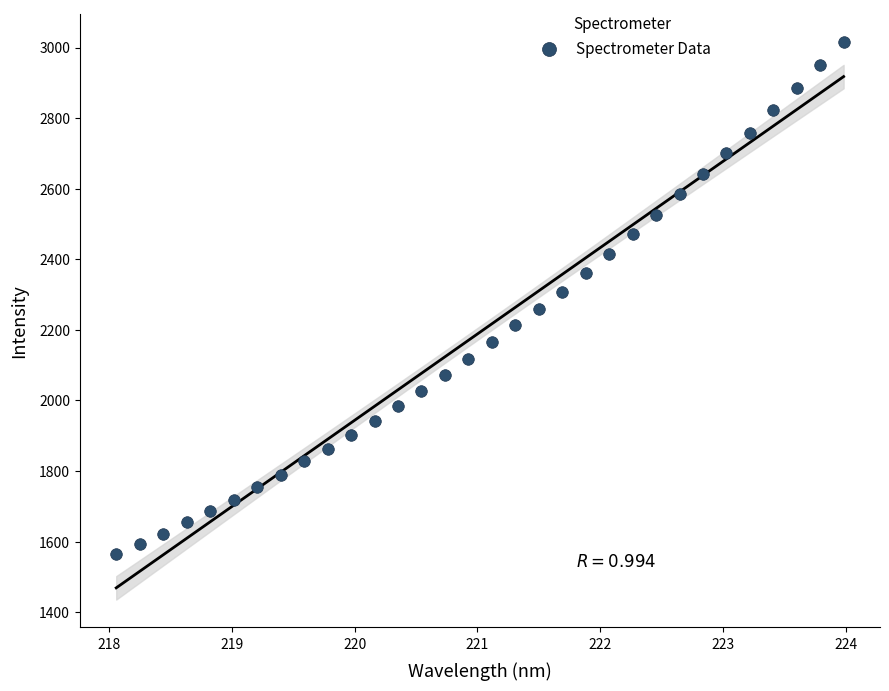

What is the range of Y values (max minus min)?

1451.2